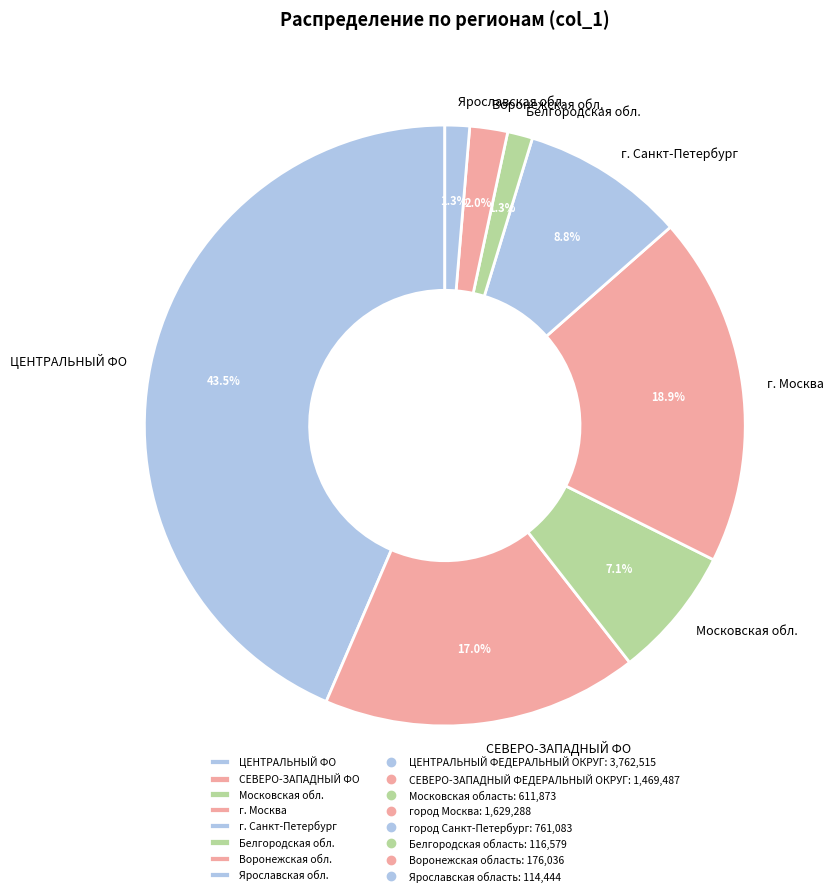

Is Ярославская обл. the majority of the pie?

No